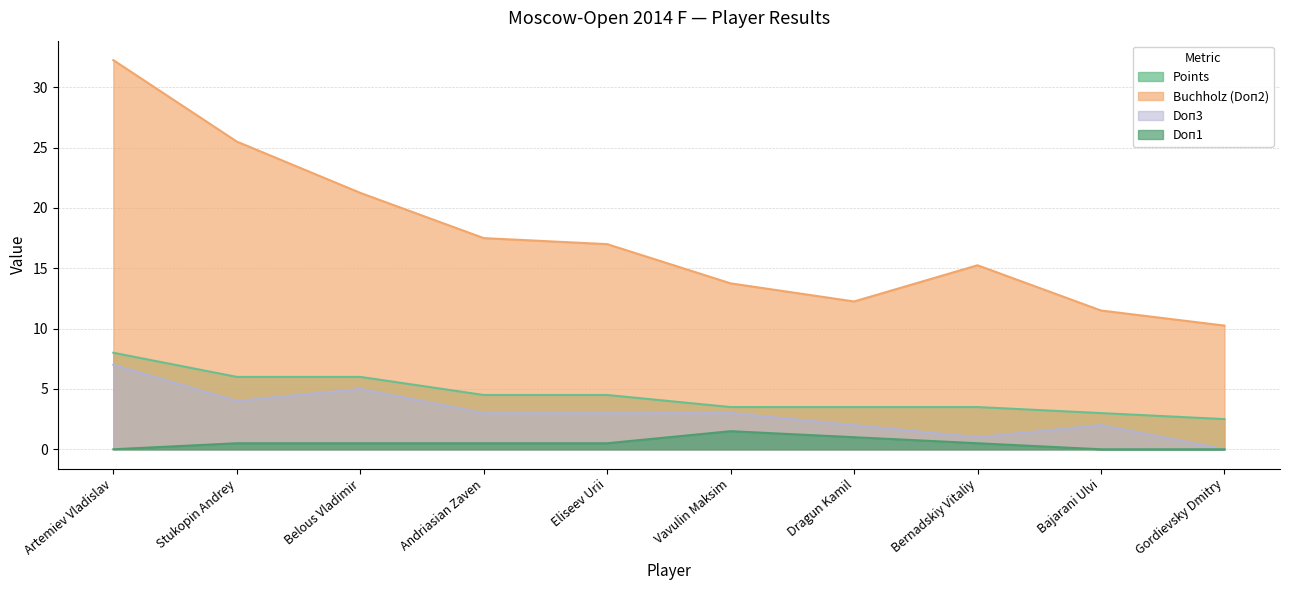

True or false: Doп1 and Doп3 cross at least once.

False